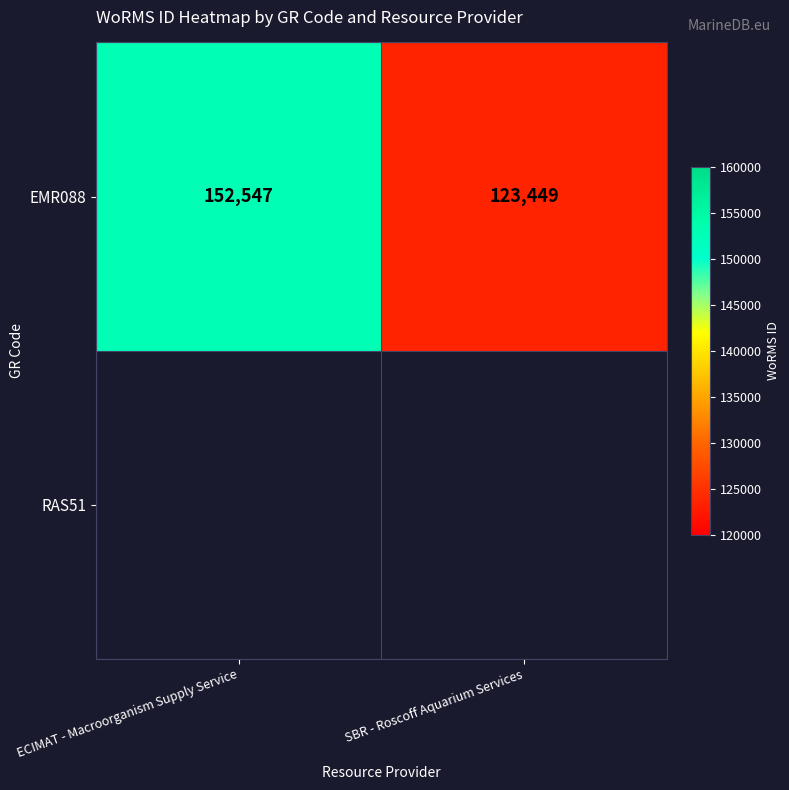

Count the values in the range 123449 to 152547.

2